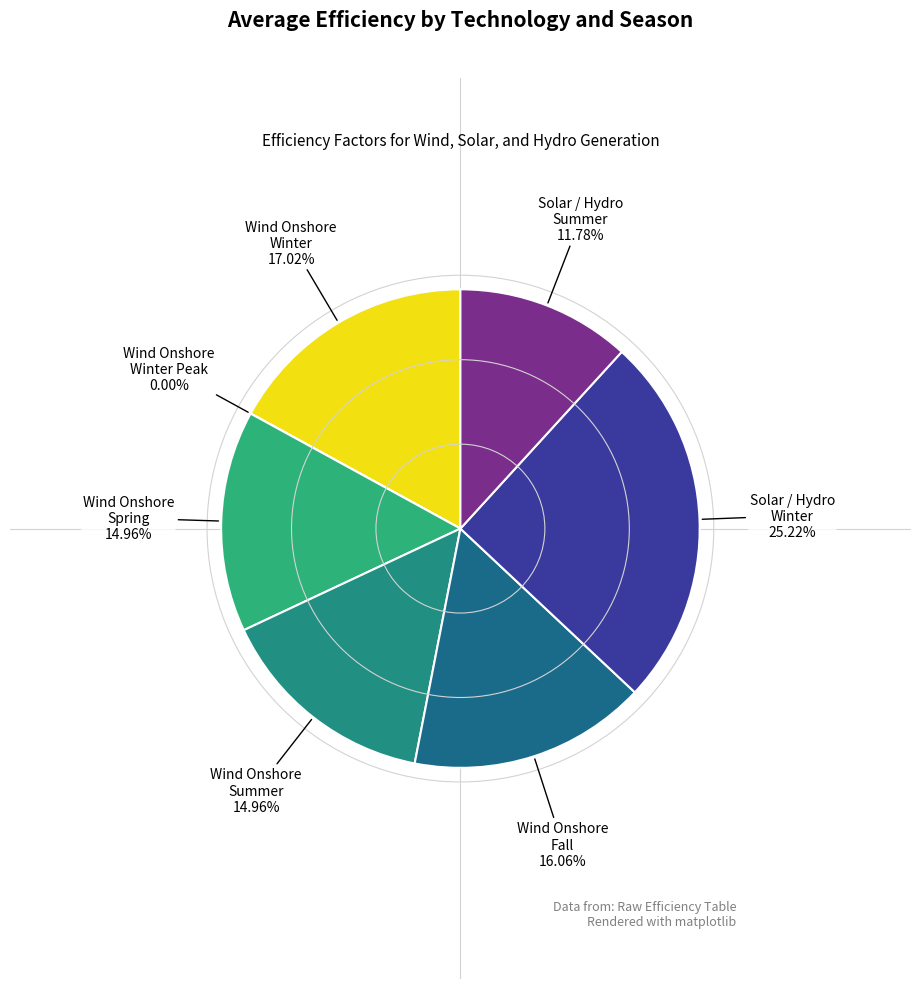

Is there any slice that represents more than half of the pie?

No